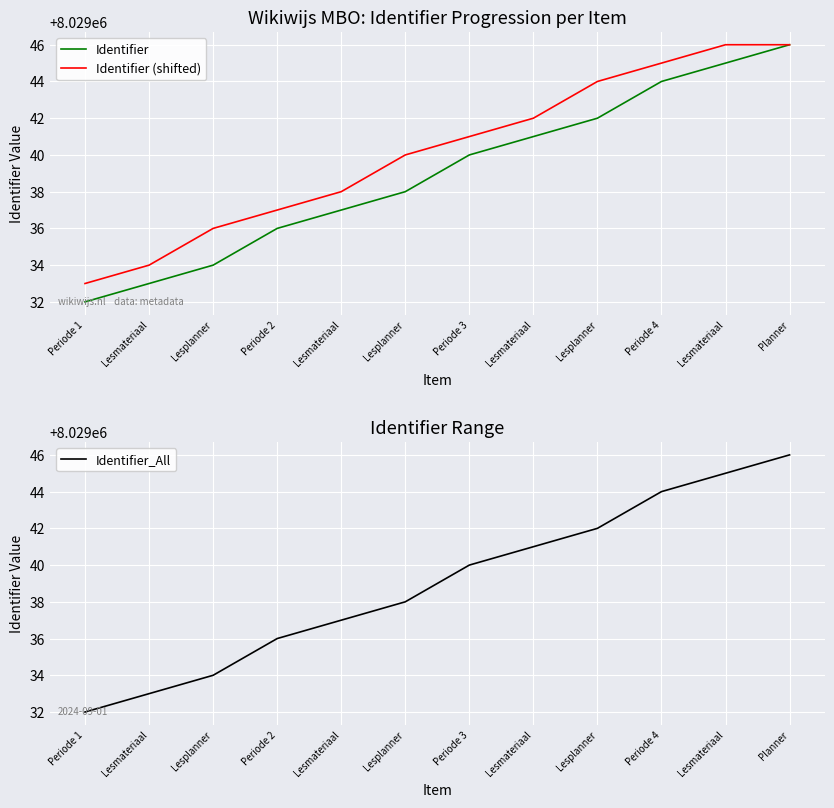

How many values in the Identifier series are below 8029040?

6